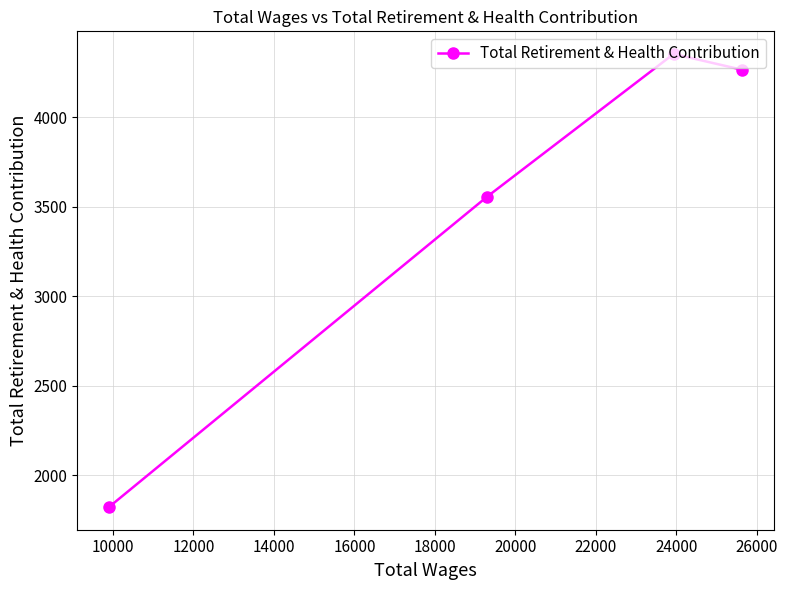

What is the maximum value shown in the chart?

4354